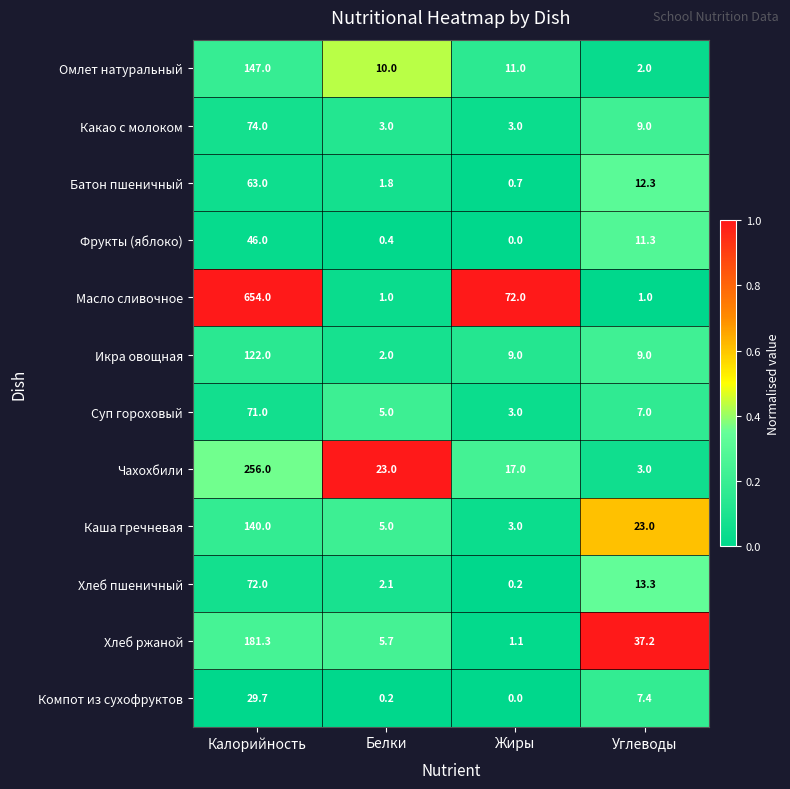

How many data points does each series have?

4